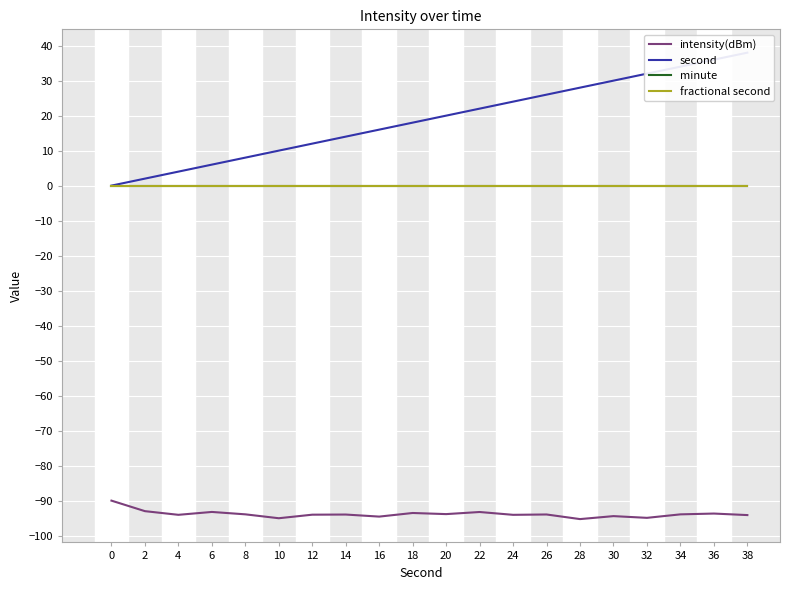

The fractional second series shows 0.0 at 34. True or false?

True